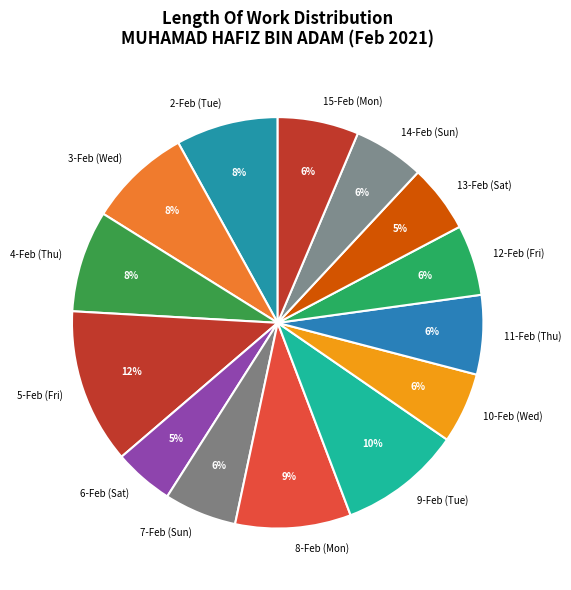

True or false: 15-Feb (Mon) accounts for 6% of the total.

True